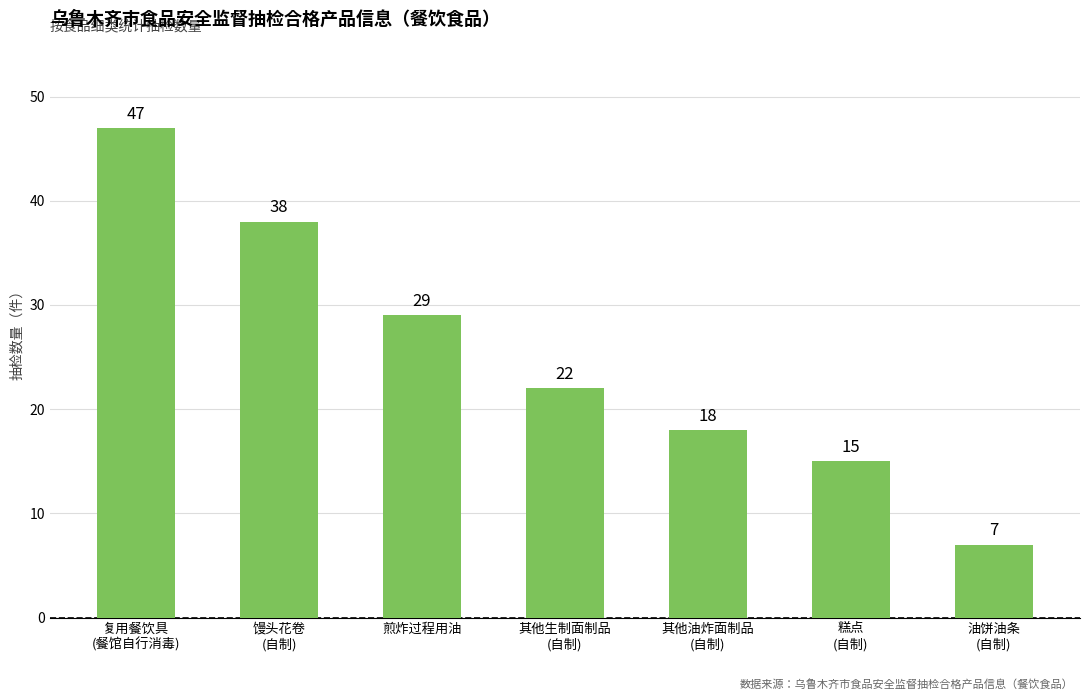

What is the average value?

25